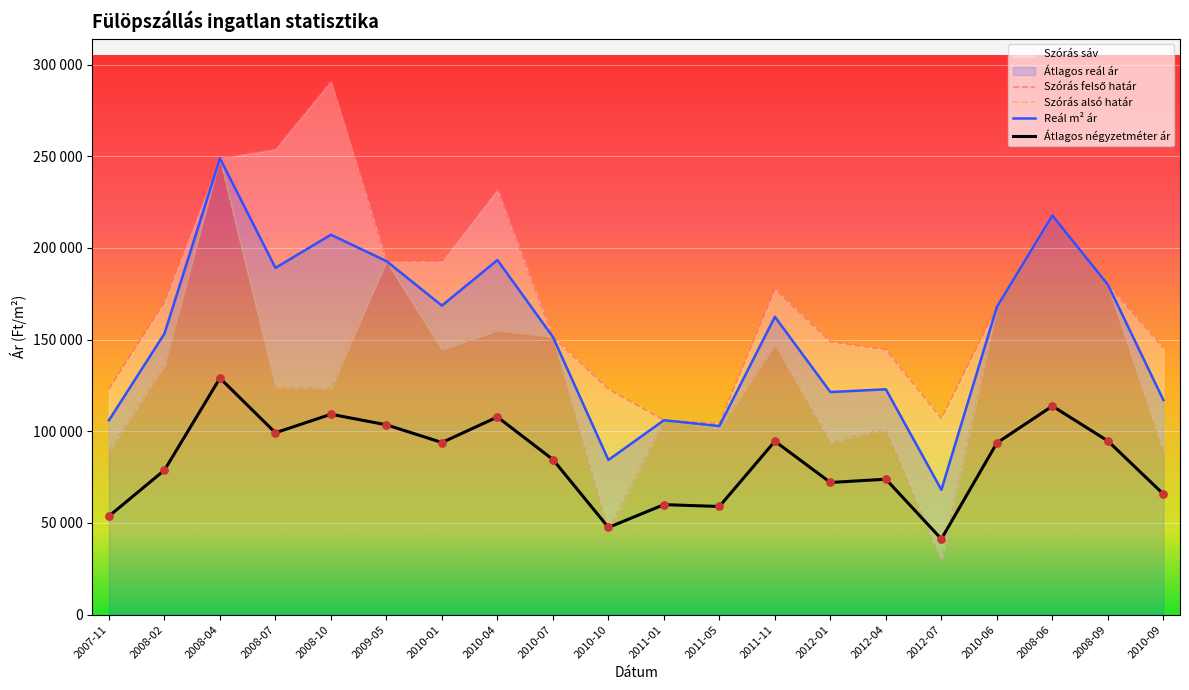

Which series has the largest total across all categories?

Szórás felső határ